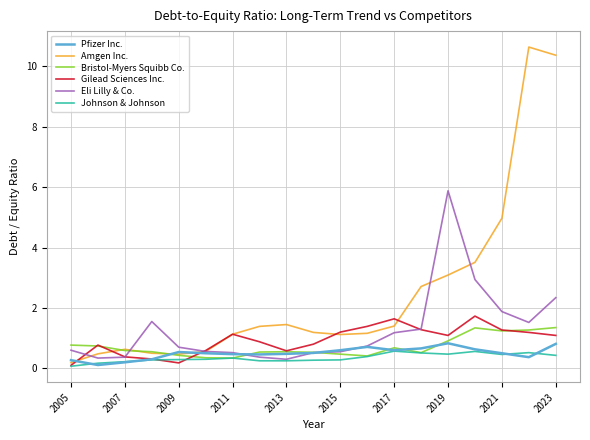

Which series has the largest total across all categories?

Amgen Inc.